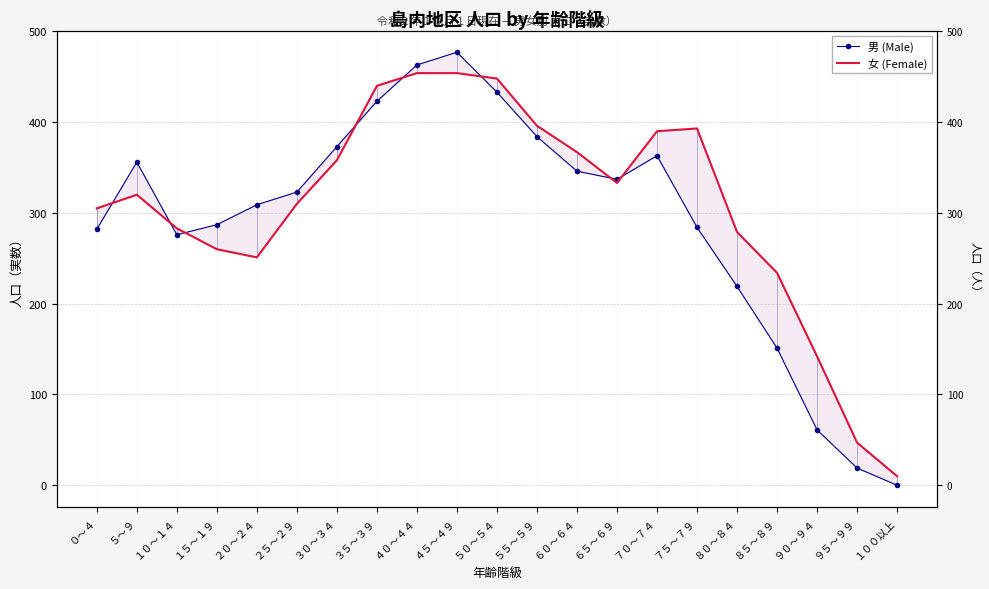

What is the value of the 女 (Female) point at the 9th from the left?

454